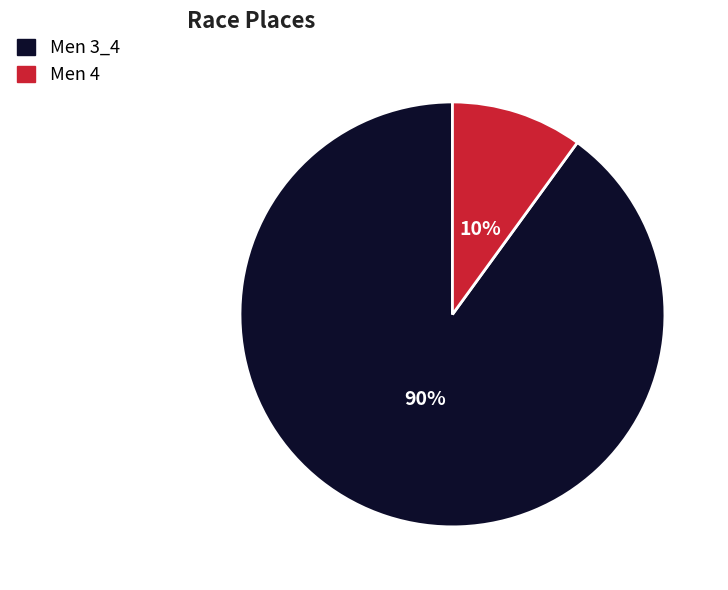

Which slice is the smallest?

Men 4